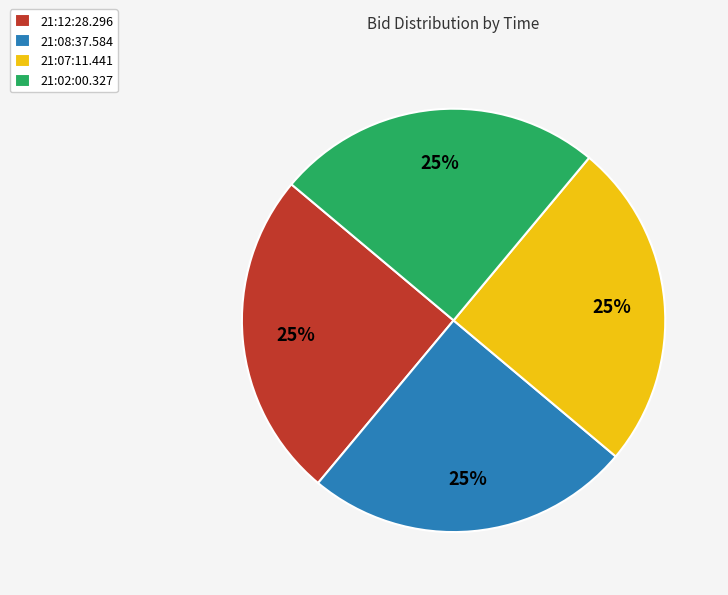

To the nearest percent, what percentage of the pie is 21:12:28.296?

25%